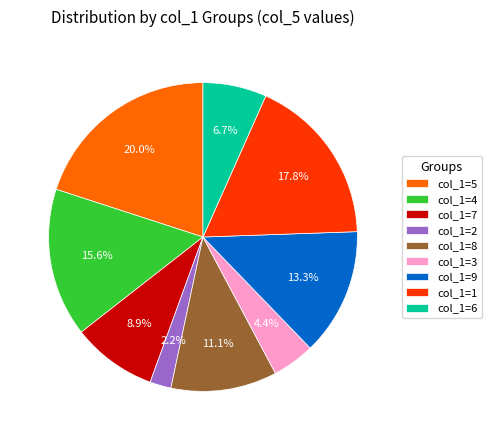

Does col_1=7 represent more than half of the total?

No